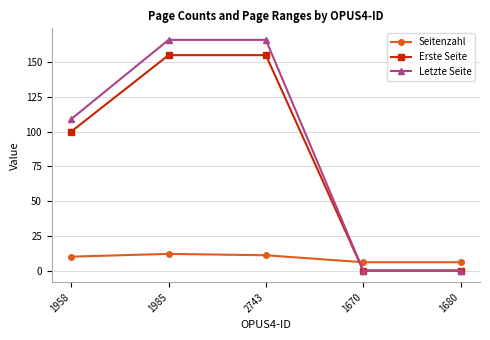

Reading left to right, transcribe all the data shown in this chart.

Seitenzahl: 1958=10	1985=12	2743=11	1670=6	1680=6
Erste Seite: 1958=100	1985=155	2743=155	1670=0	1680=0
Letzte Seite: 1958=109	1985=166	2743=166	1670=0	1680=0